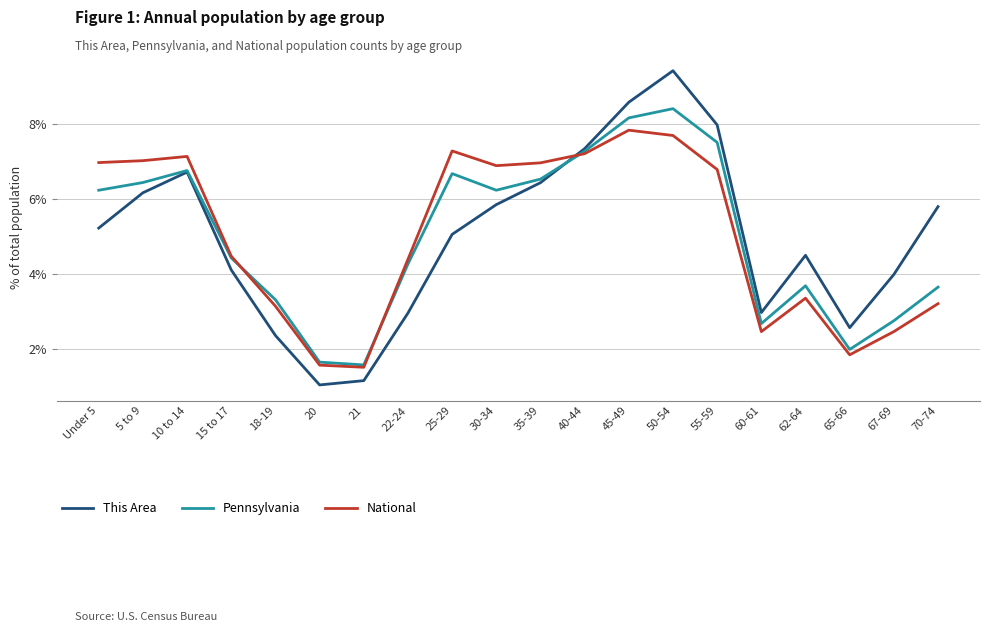

What is the sum of all Pennsylvania values?

100.0